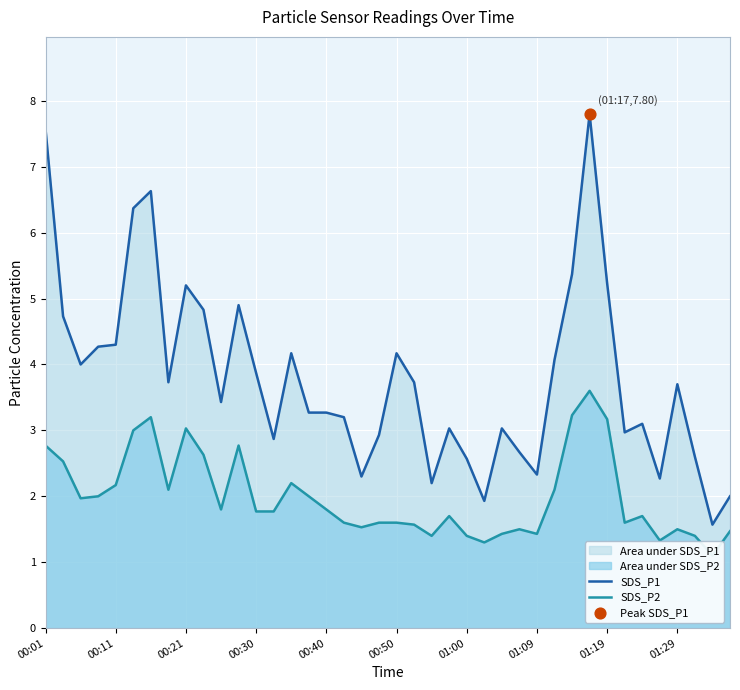

What are all the series names shown in the legend?

SDS_P1, SDS_P2